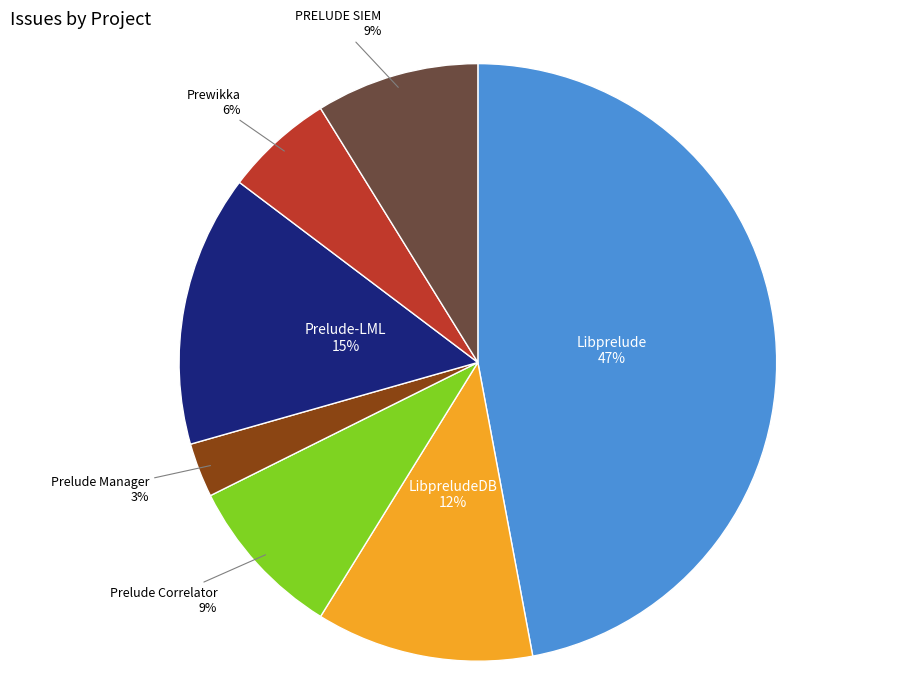

To the nearest percent, what is the difference between the largest and smallest slice percentages?

44%